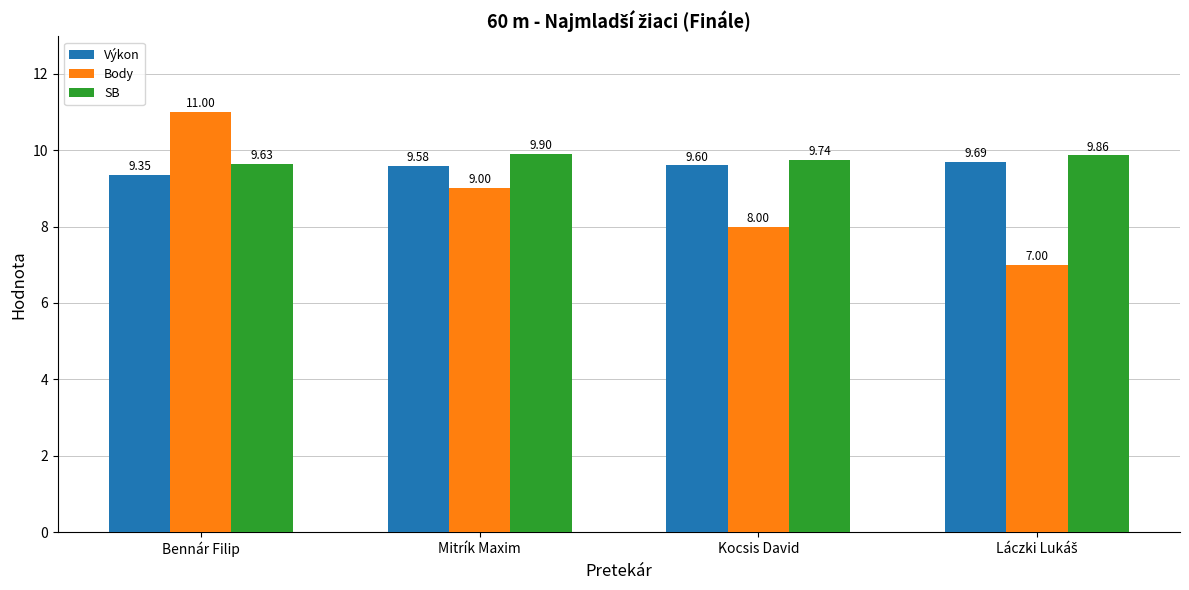

How many data points does each series have?

4